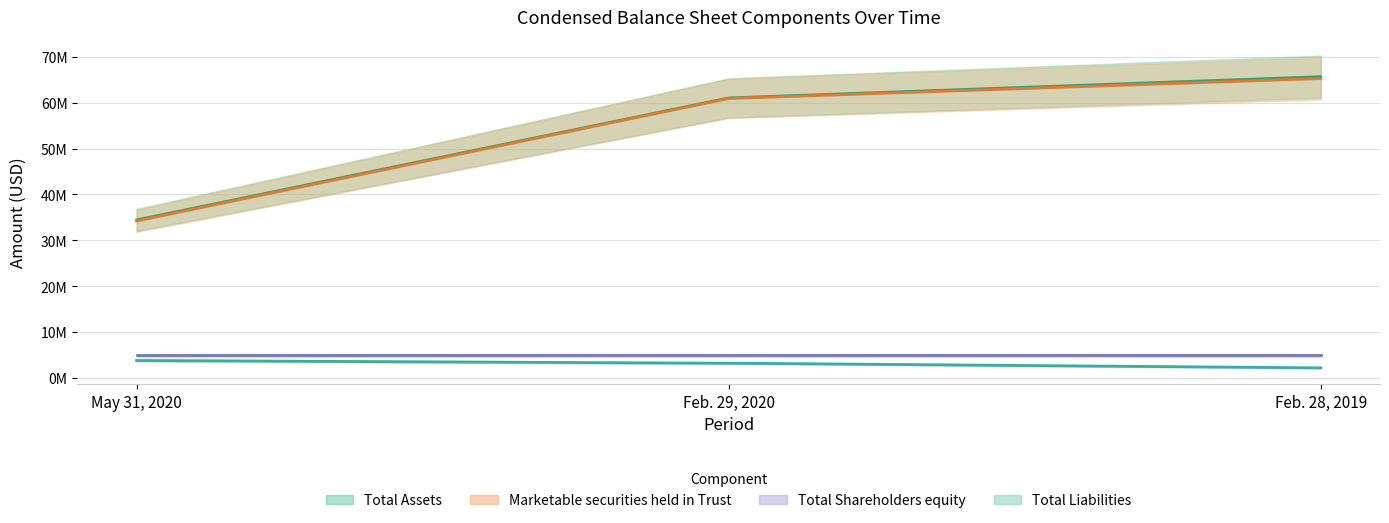

Reading left to right, what are all the values shown in this chart?

Total Assets: May 31, 2020=34458896	Feb. 29, 2020=61021809	Feb. 28, 2019=65646099
Total Liabilities: May 31, 2020=3840011	Feb. 29, 2020=3263403	Feb. 28, 2019=2236800
Total Shareholders equity: May 31, 2020=5000002	Feb. 29, 2020=5000007	Feb. 28, 2019=5000008
Marketable securities held in Trust: May 31, 2020=34219205	Feb. 29, 2020=60882949	Feb. 28, 2019=65241920